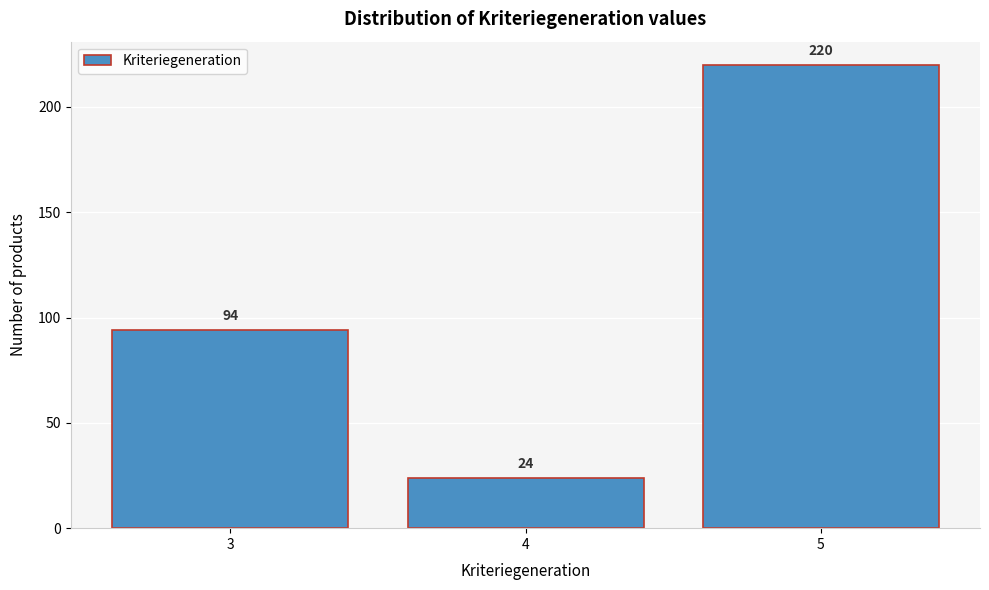

Reading left to right, list all the values displayed in this chart.

94	24	220